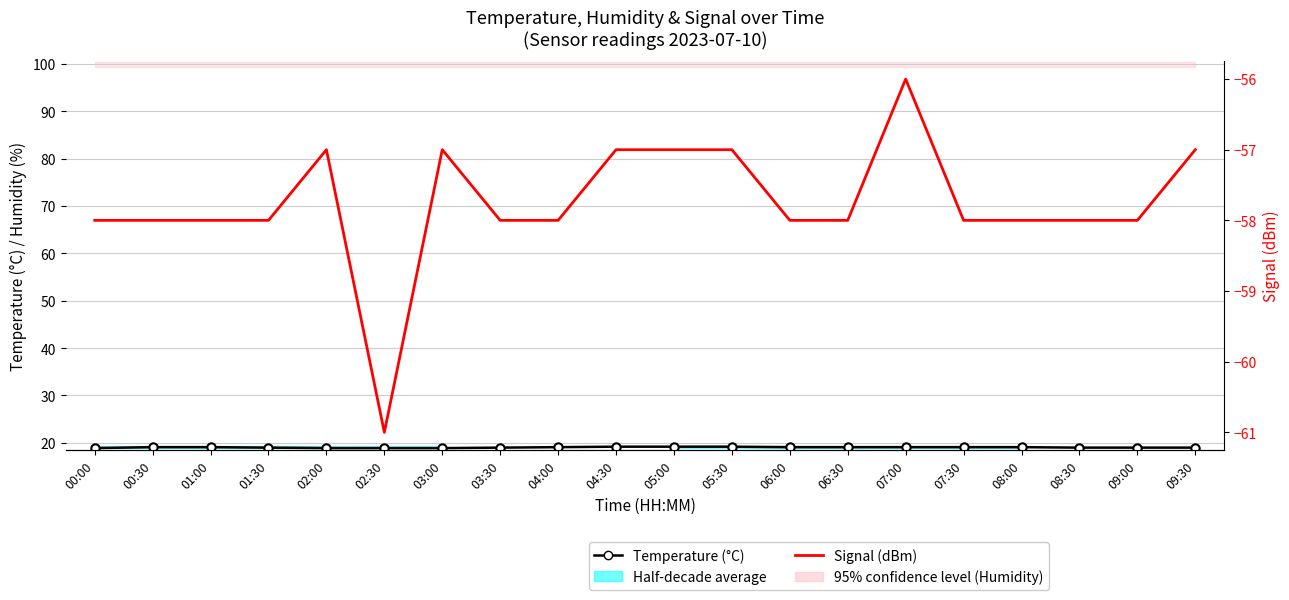

True or false: Temperature (°C) has a value of 19.0 at 03:30.

True